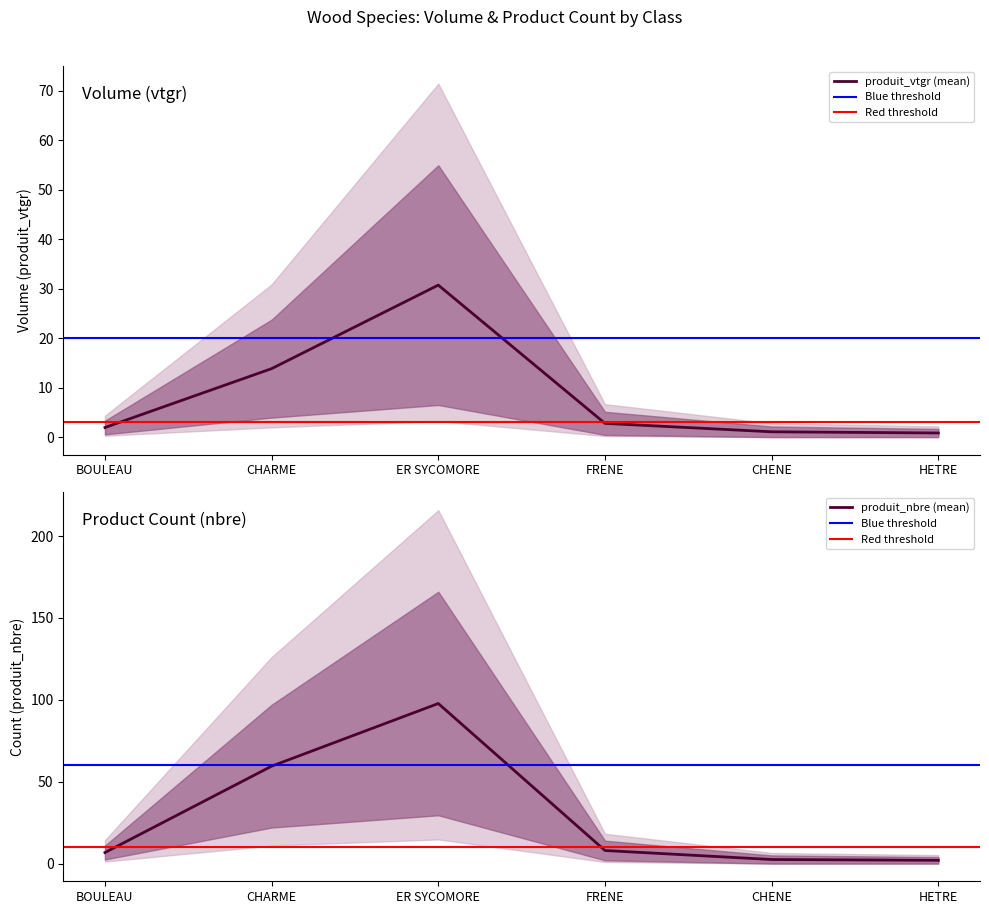

Which series has the largest total across all categories?

produit_nbre